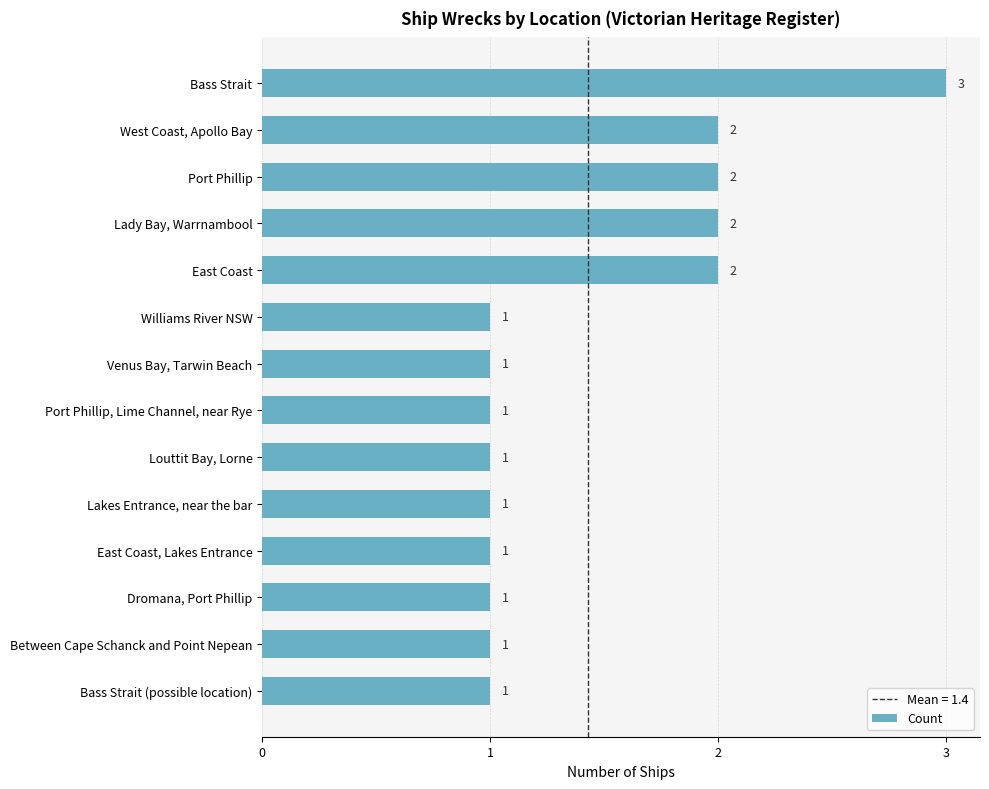

What is the ratio of the value at Port Phillip to the value at Between Cape Schanck and Point Nepean?

2.0